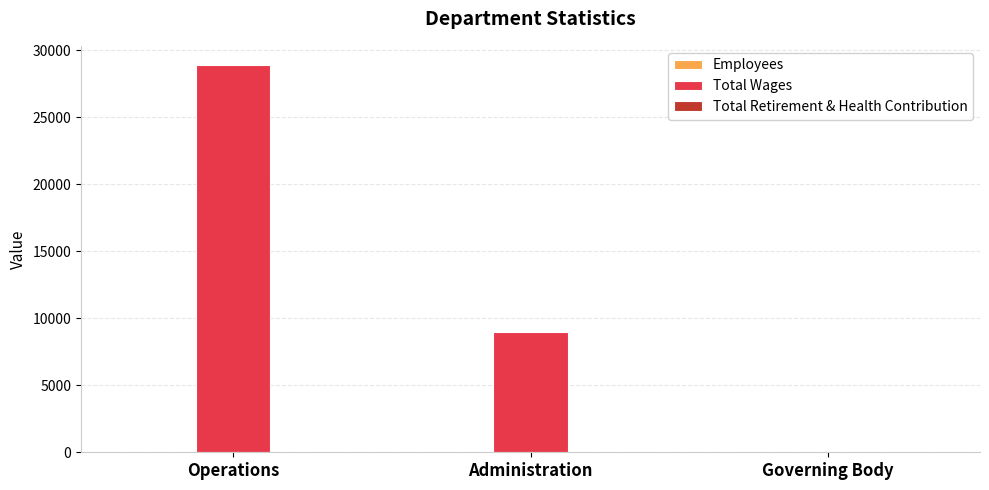

Between Operations and Governing Body, which series saw the biggest shift?

Total Wages